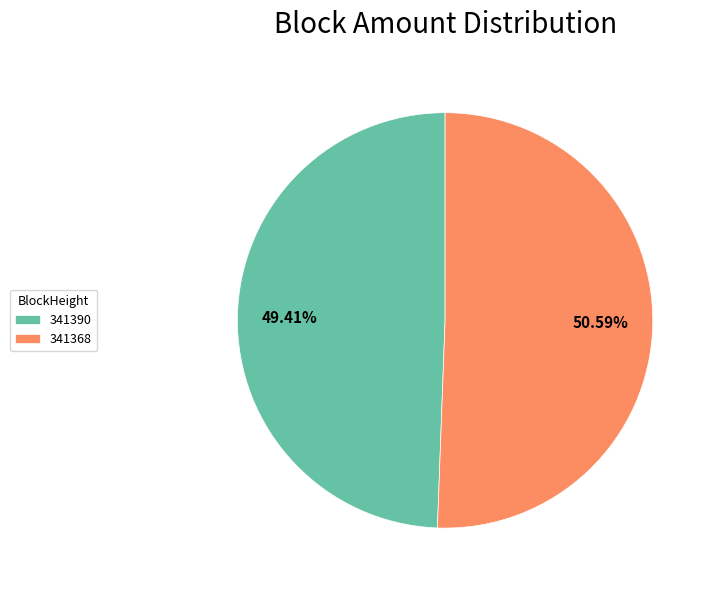

What is the total percentage of 341390 and 341368?

100.0%